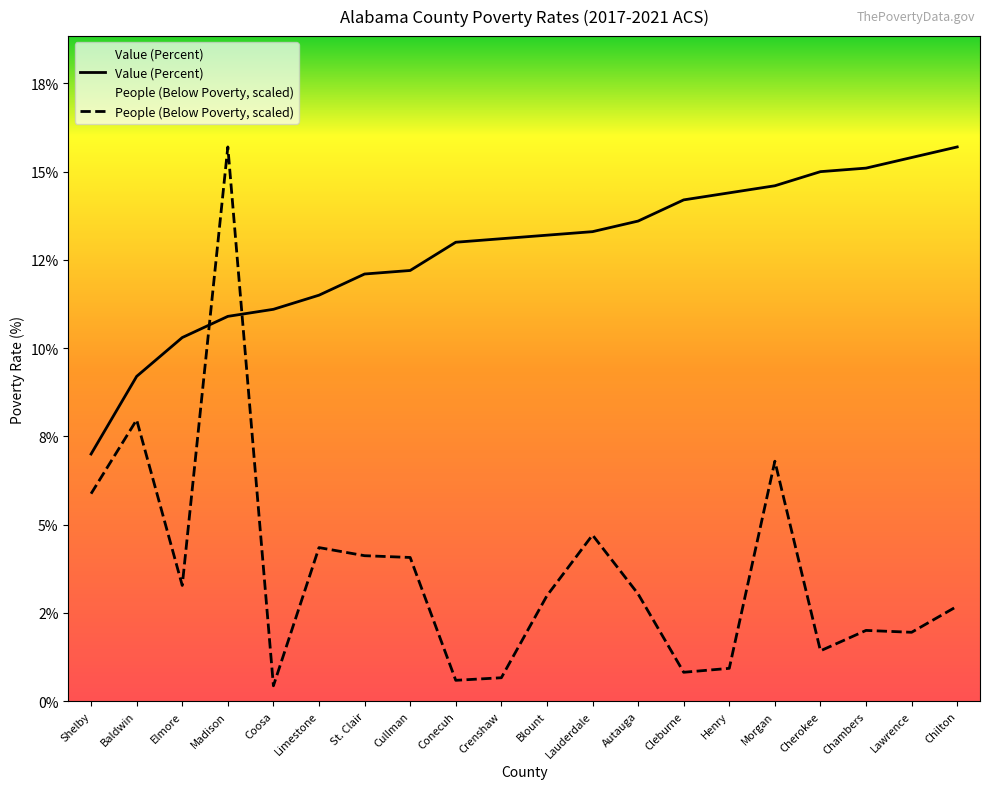

How many data points in People (Below Poverty - thousands) are above 3?

10